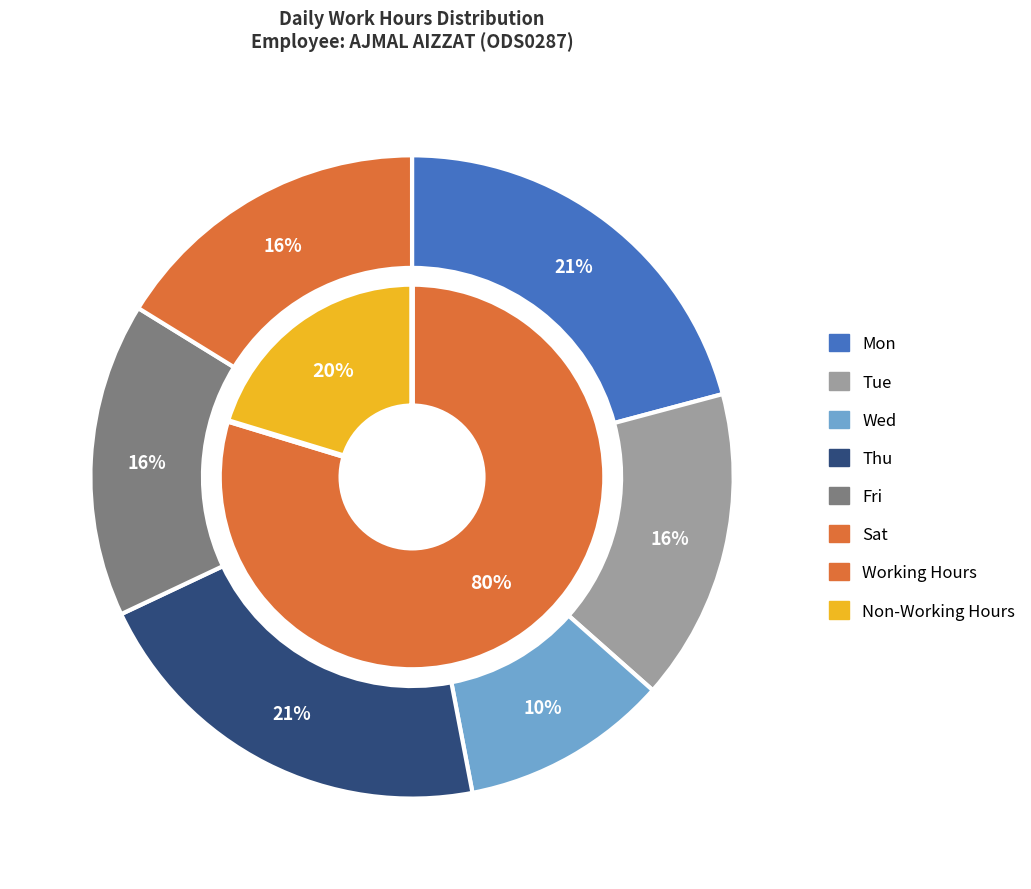

Rank the series by their average value, from lowest to highest.

inner, outer